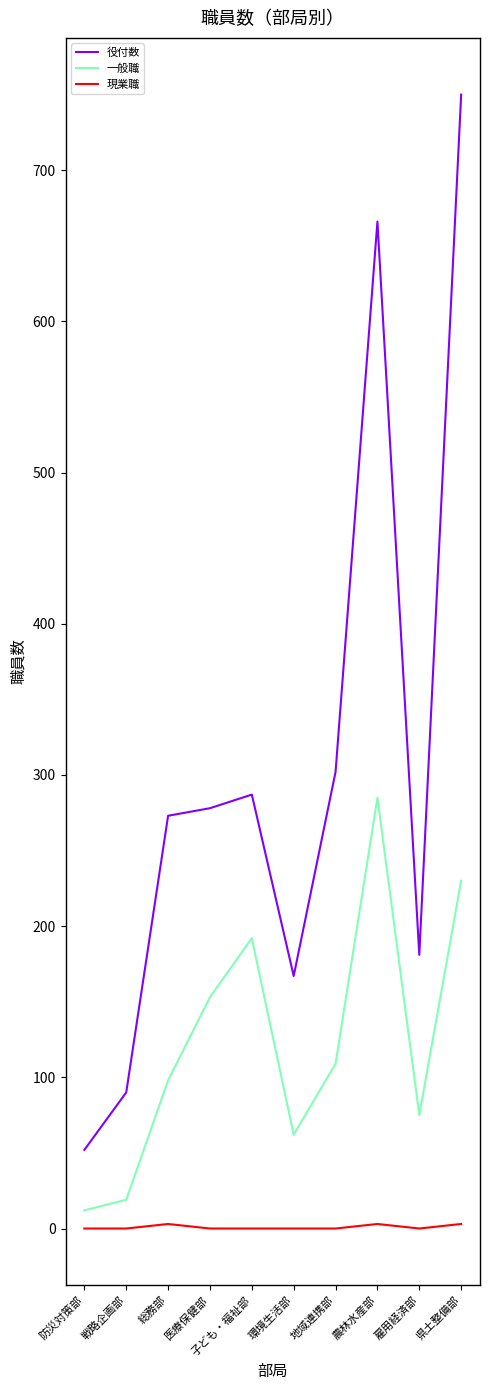

Which category has the highest value in the 一般職 series?

農林水産部